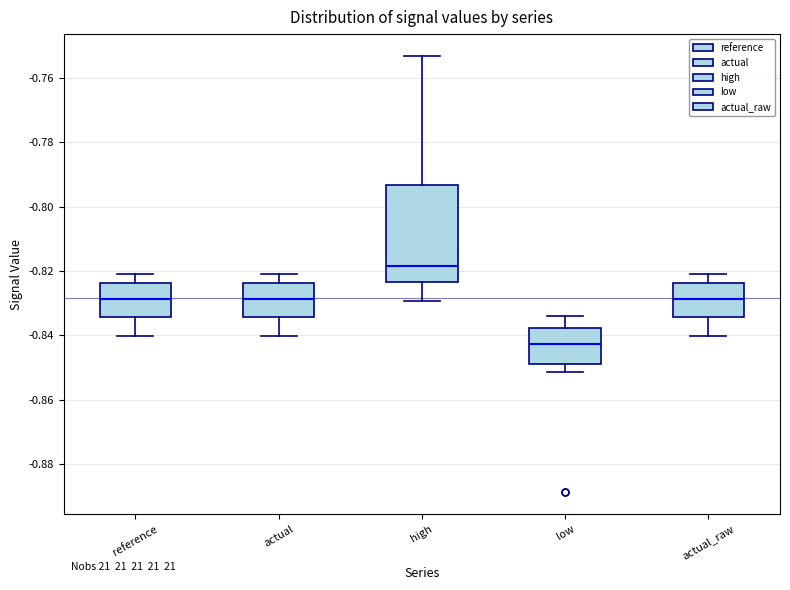

Which box's median line is the lowest?

low